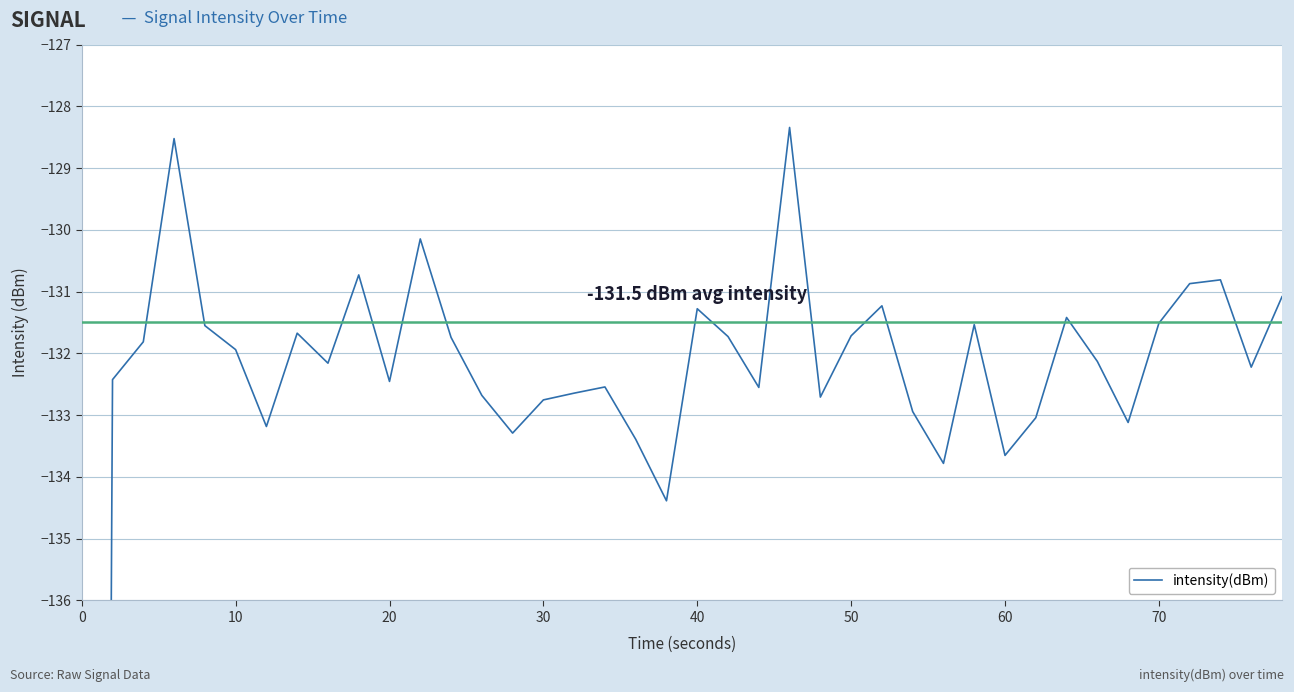

What is the maximum value shown in the chart?

-128.3